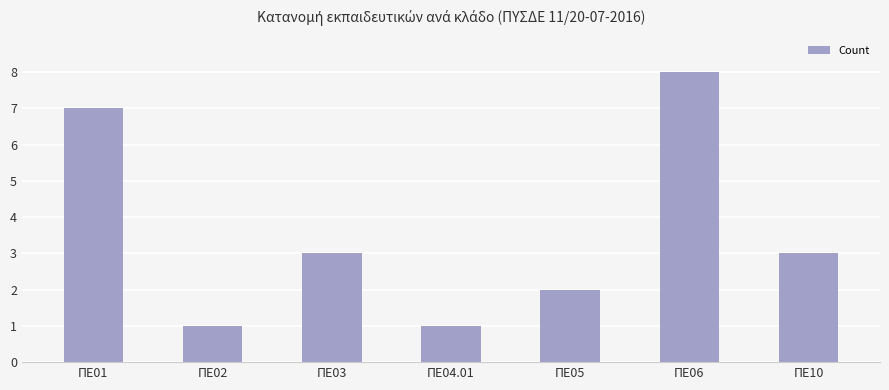

How many bars are there in total?

7